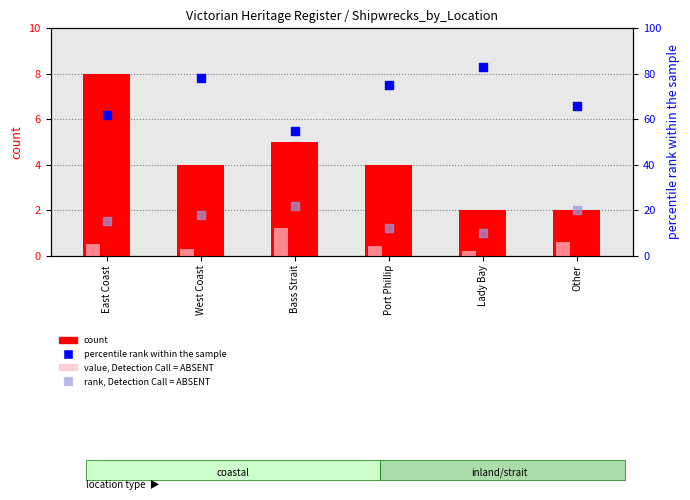

Which series has the largest Y range (max minus min)?

percentile rank within the sample